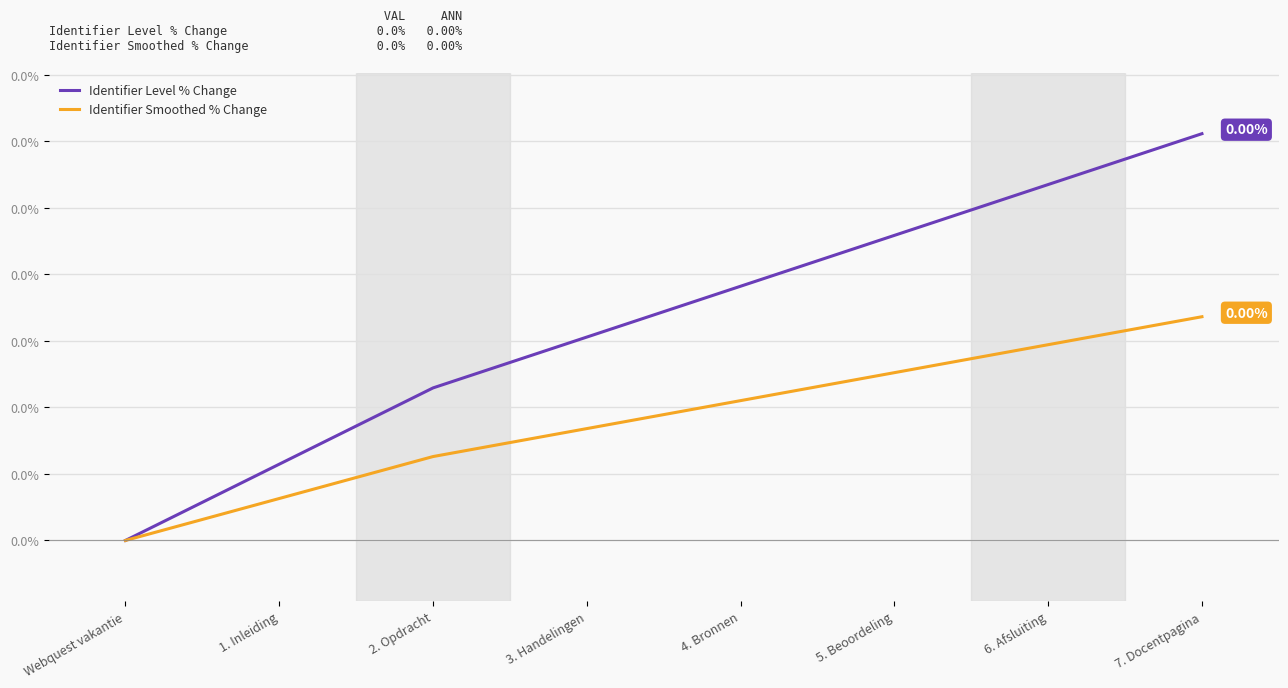

Count the Identifier Level % Change values in the range 0 to 1.

8